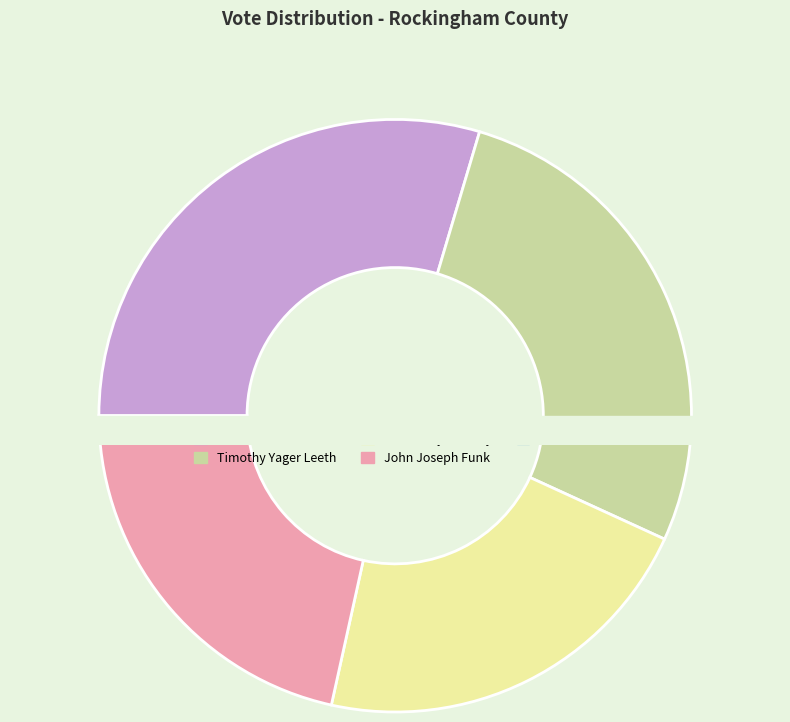

How many segments does this pie chart have?

5